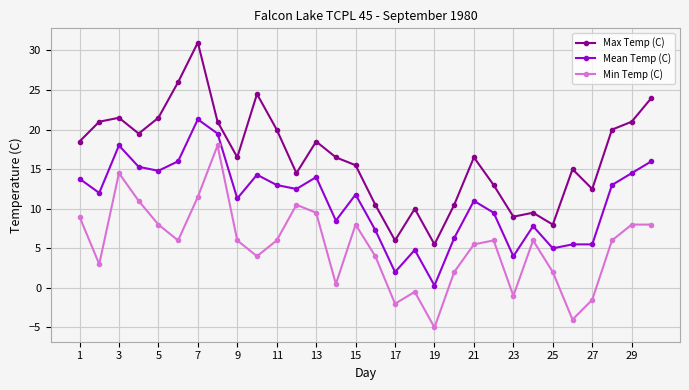

What is the average value of the Mean Temp (C) series?

11.0